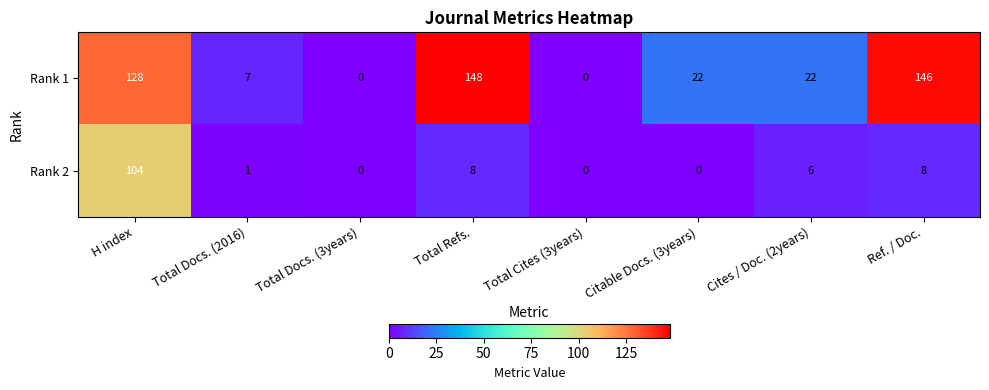

At H index, list the series in order from largest to smallest.

Rank 1, Rank 2